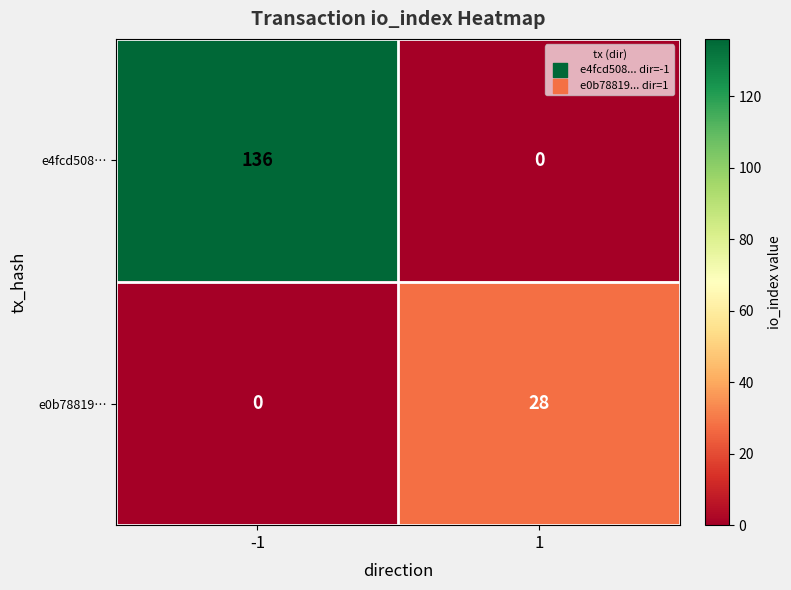

What is the total value across all series at -1?

136